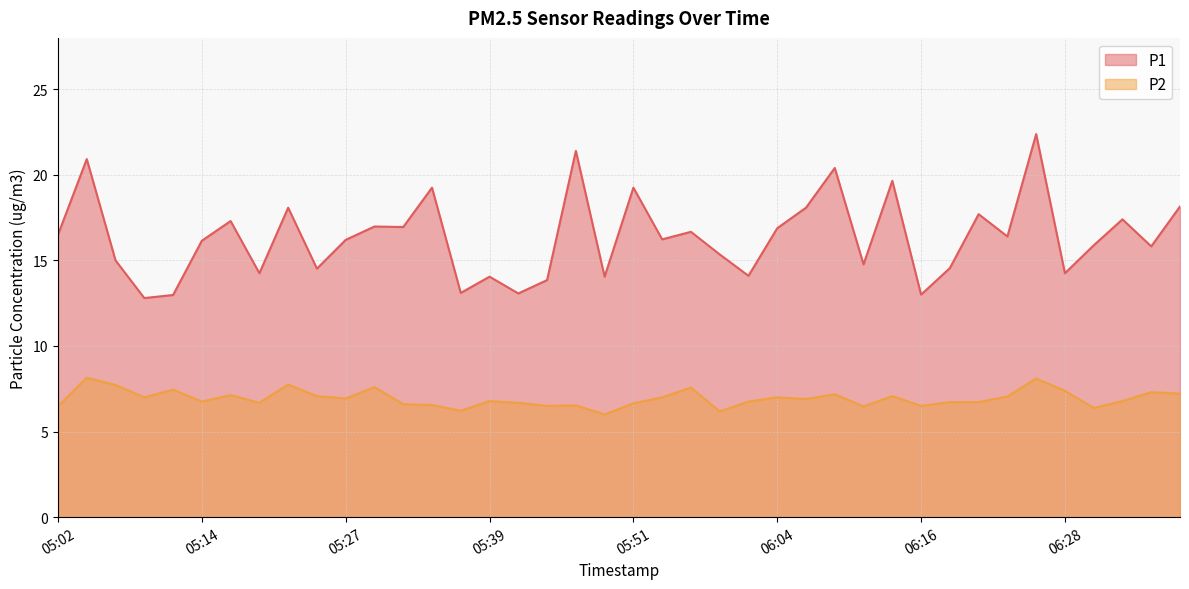

What is the difference between the P1 values at 06:38 and 05:05?

2.8